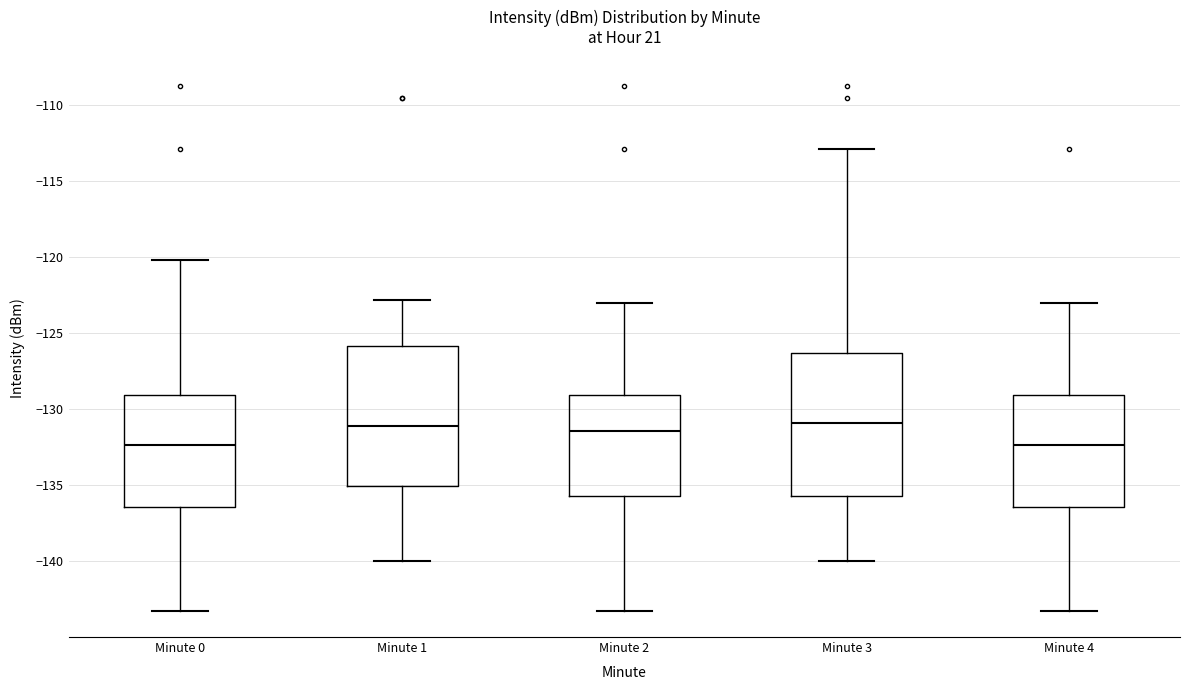

Reading left to right, transcribe this box plot: for each box, give where its median line is, the range the box spans, and where its two whiskers end, as read against the y-axis. The values are not printed on the chart, so give them approximately, as read against the axis.

Minute 0: median -132.5, box -136.5 to -129.0, whiskers -143.5 to -120.0
Minute 1: median -131.0, box -135.0 to -126.0, whiskers -140.0 to -123.0
Minute 2: median -131.5, box -135.5 to -129.0, whiskers -143.5 to -123.0
Minute 3: median -131.0, box -135.5 to -126.5, whiskers -140.0 to -113.0
Minute 4: median -132.5, box -136.5 to -129.0, whiskers -143.5 to -123.0